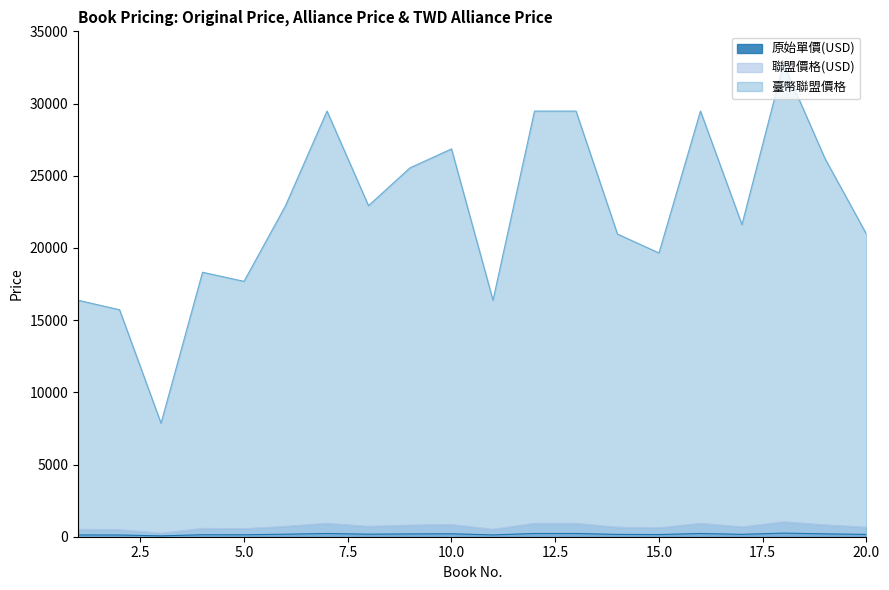

Is it true that 聯盟價格(USD) equals 820.4 at 2?

False